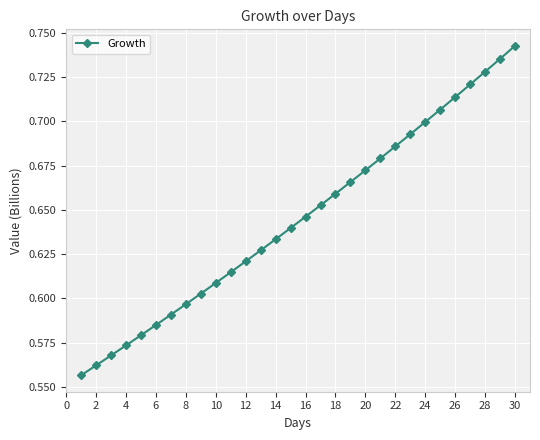

What is the sum of all values?

19.4